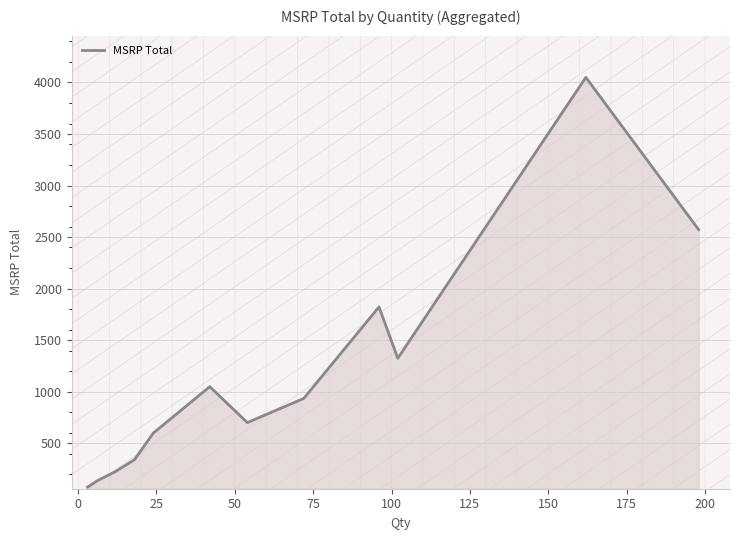

How many lines are shown in the chart?

1